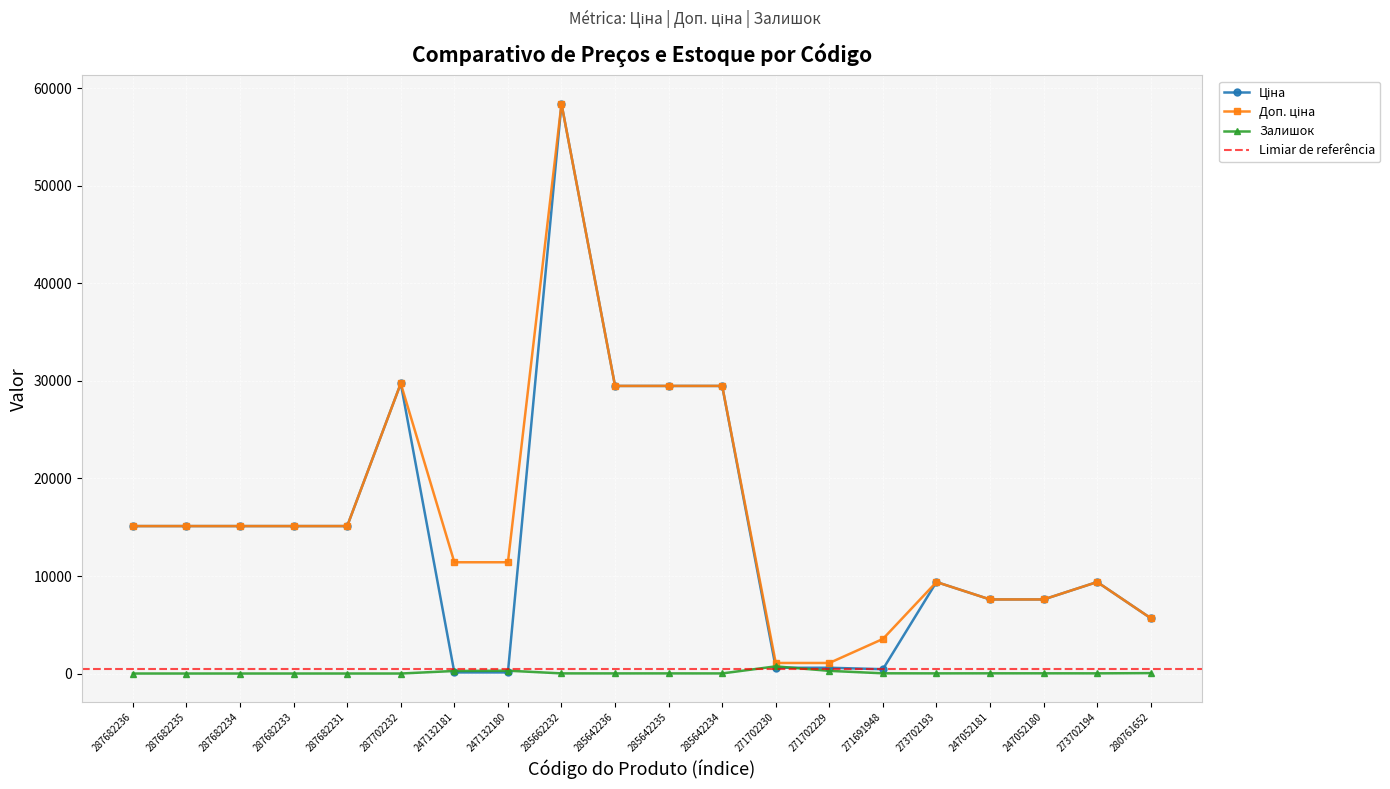

Where is Залишок nearest to the value 367?

247132180